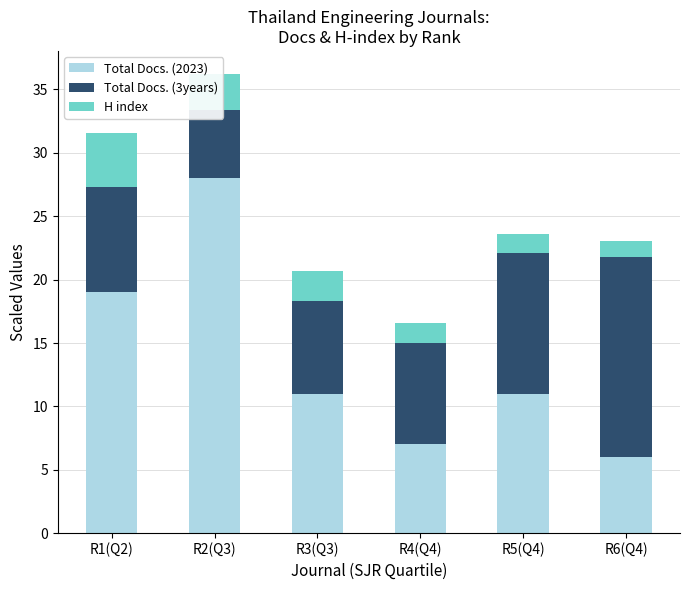

How many groups of bars are there?

6